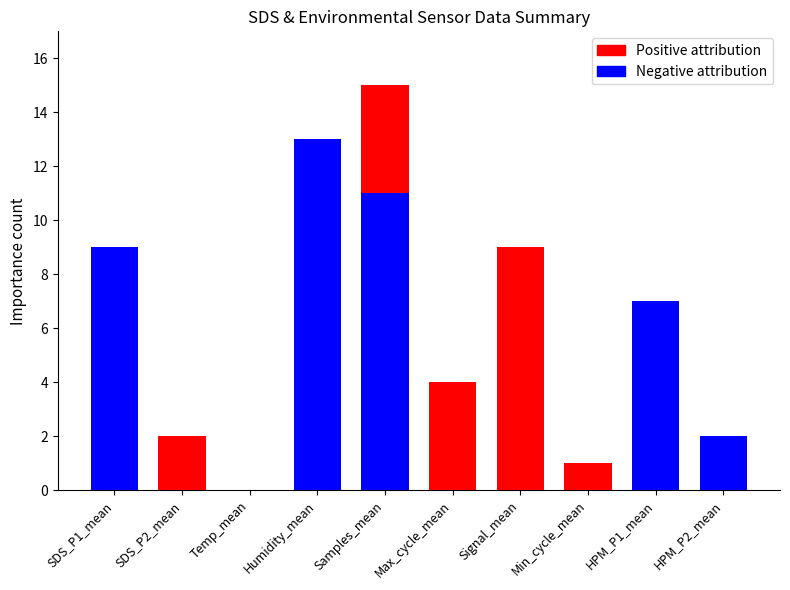

Reading left to right, transcribe all the data shown in this chart.

Positive attribution: 0	2	0	0	15	4	9	1	0	0
Negative attribution: 9	0	0	13	11	0	0	0	7	2